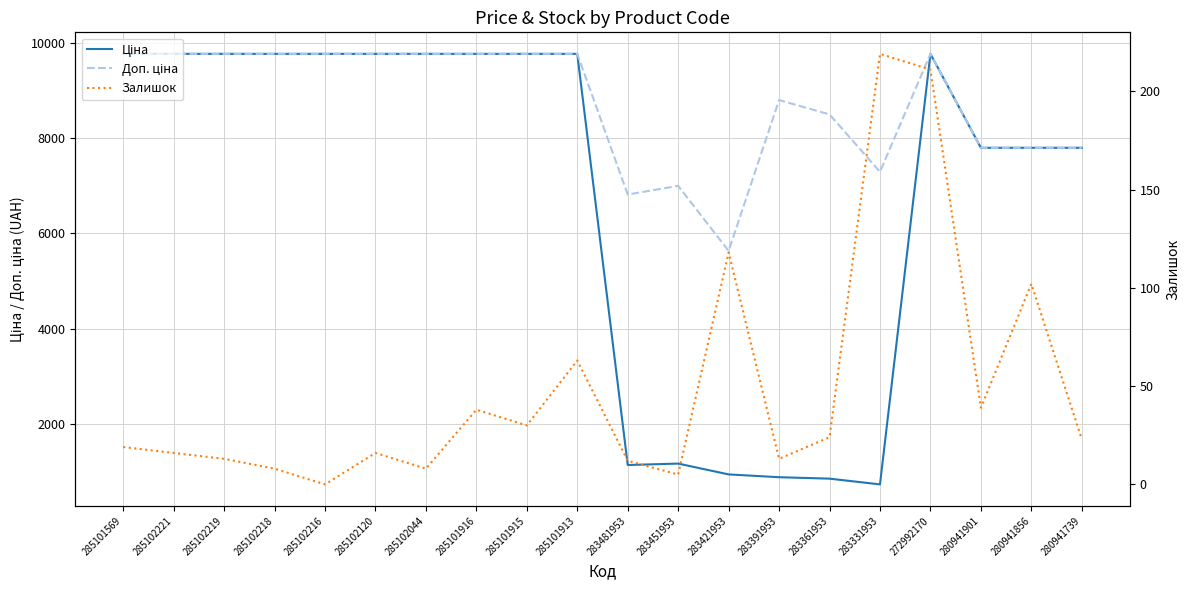

Rank the series by their maximum value, from lowest to highest.

Залишок, Ціна, Доп. ціна